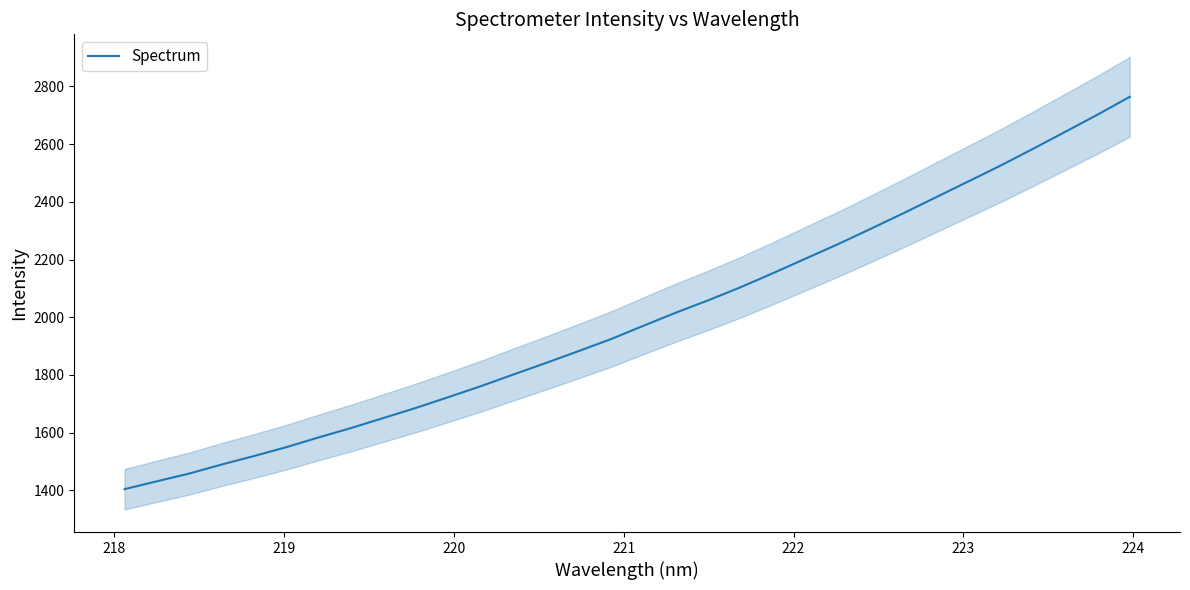

How many data points does each series have?

32